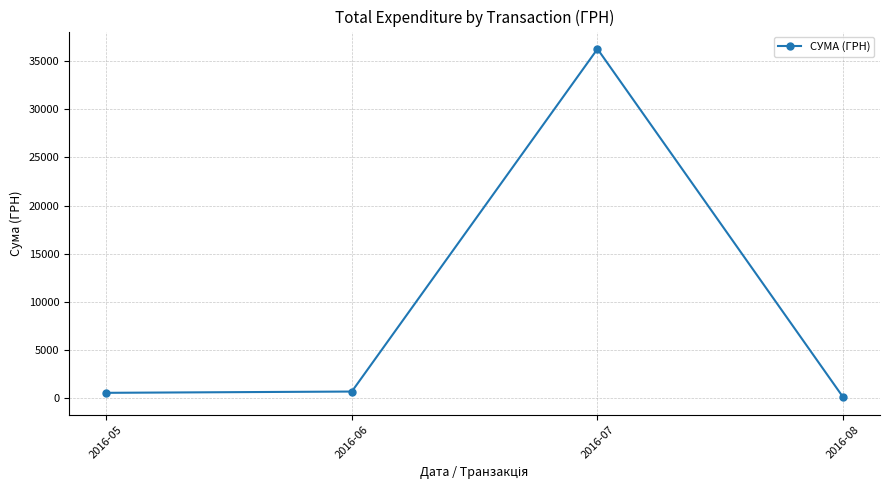

The value at 2016-07 is 55348.7. True or false?

False